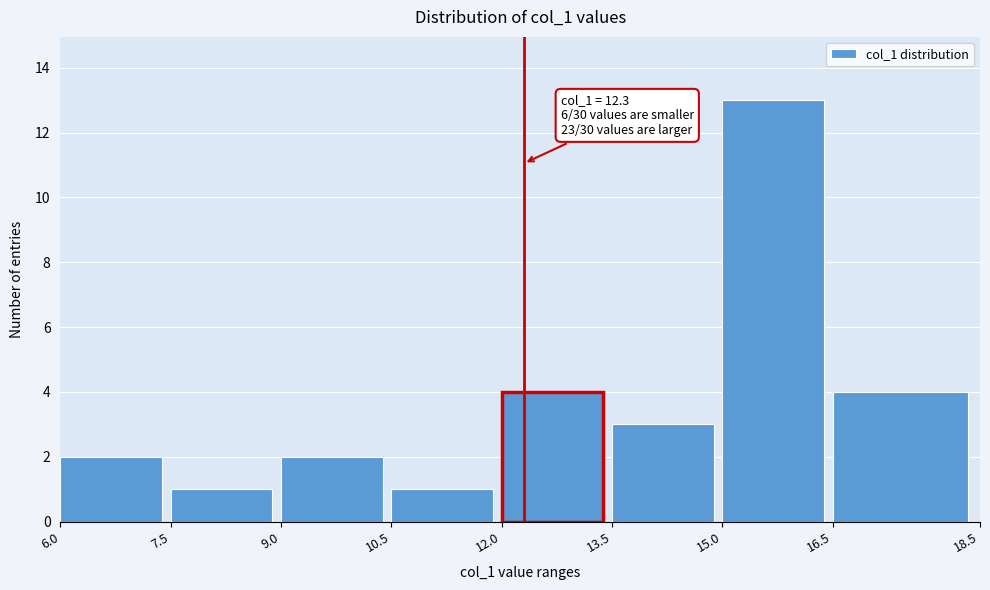

Over which range of the x-axis is the bar tallest?

15.0 to 16.5